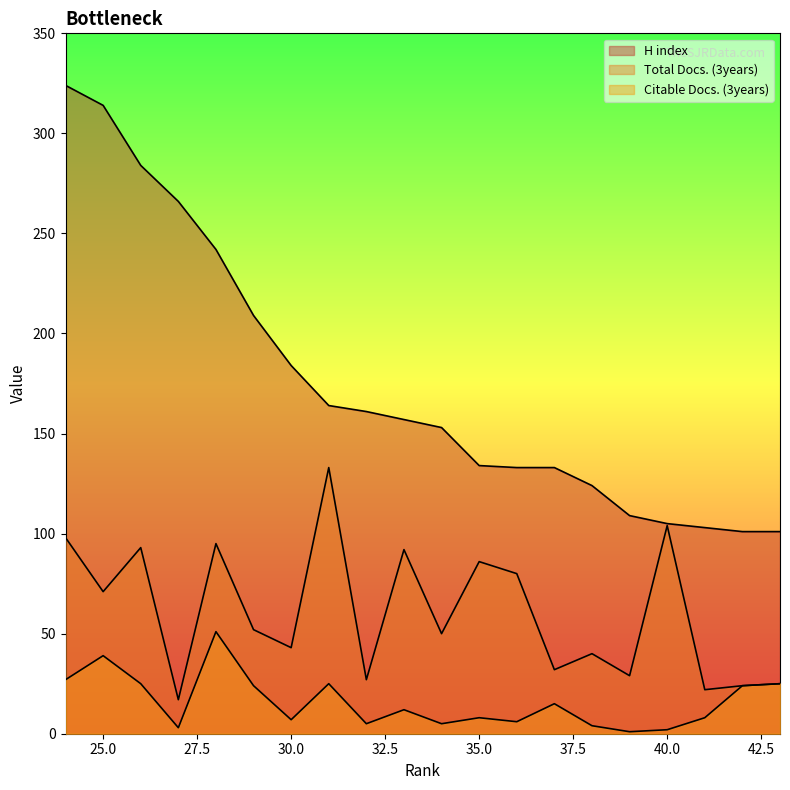

What is the average value of the Total Docs. (3years) series?

61